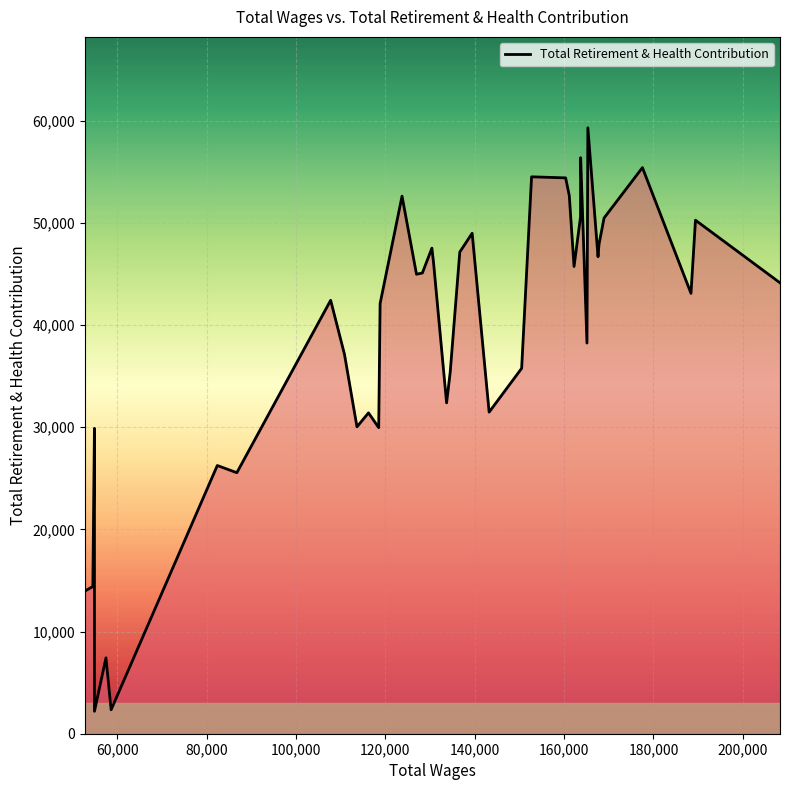

What is the greatest value displayed?

59318